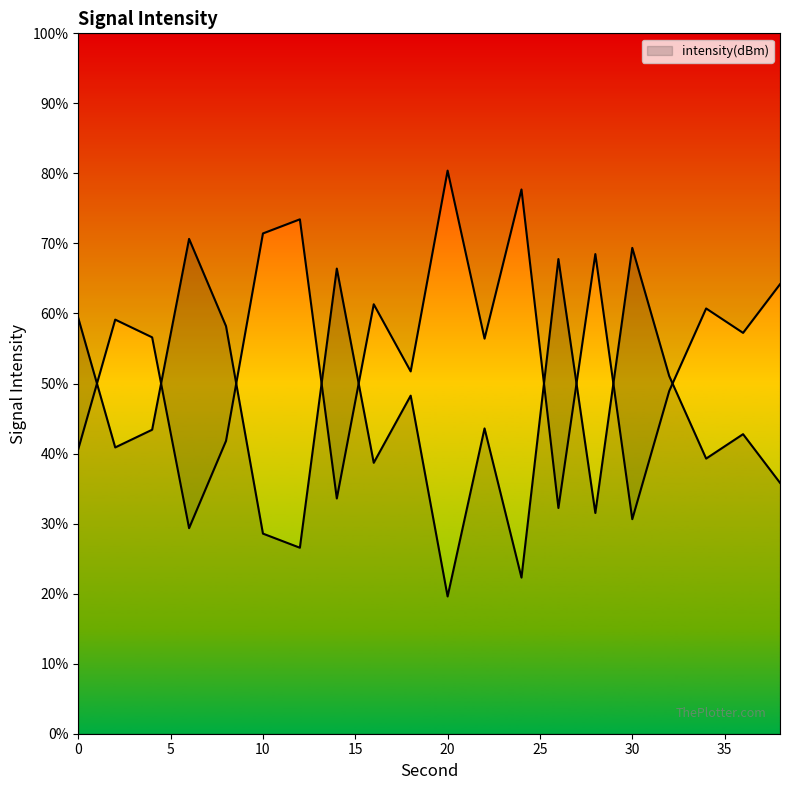

Reading left to right, transcribe all the data shown in this chart.

0=59.3	2=40.9	4=43.4	6=70.7	8=58.2	10=28.6	12=26.6	14=66.4	16=38.7	18=48.3	20=19.6	22=43.6	24=22.3	26=67.8	28=31.5	30=69.4	32=51.1	34=39.3	36=42.8	38=35.8